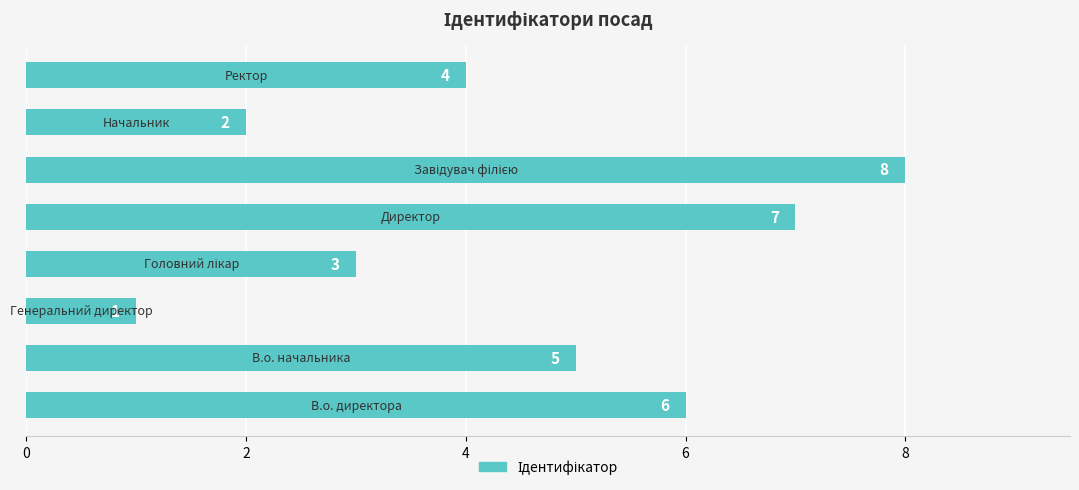

Reading bottom to top, transcribe all the data shown in this chart.

6	5	1	3	7	8	2	4